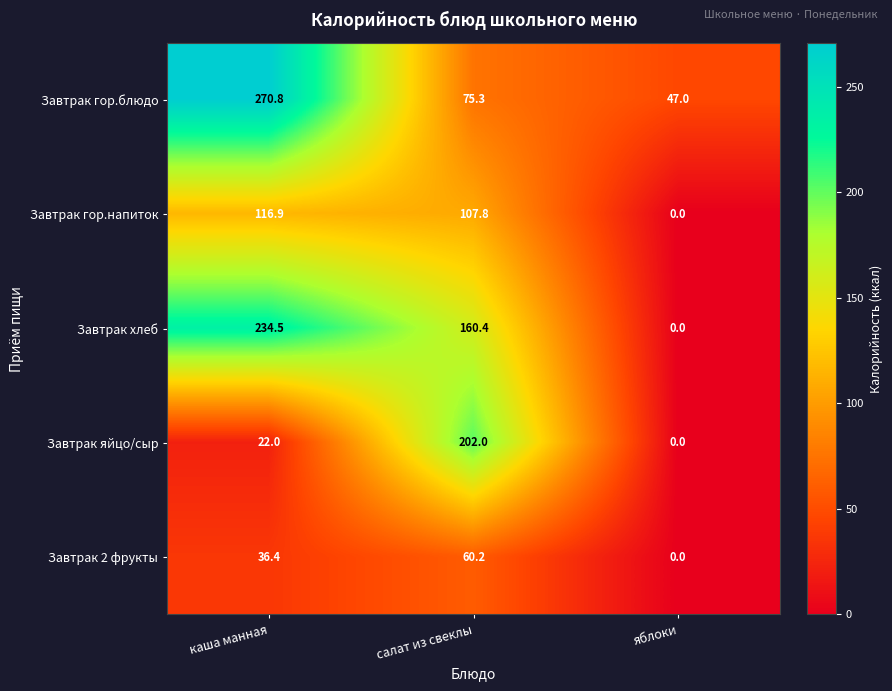

Rank the categories by Завтрак гор.блюдо value from lowest to highest.

яблоки, салат из свеклы, каша манная